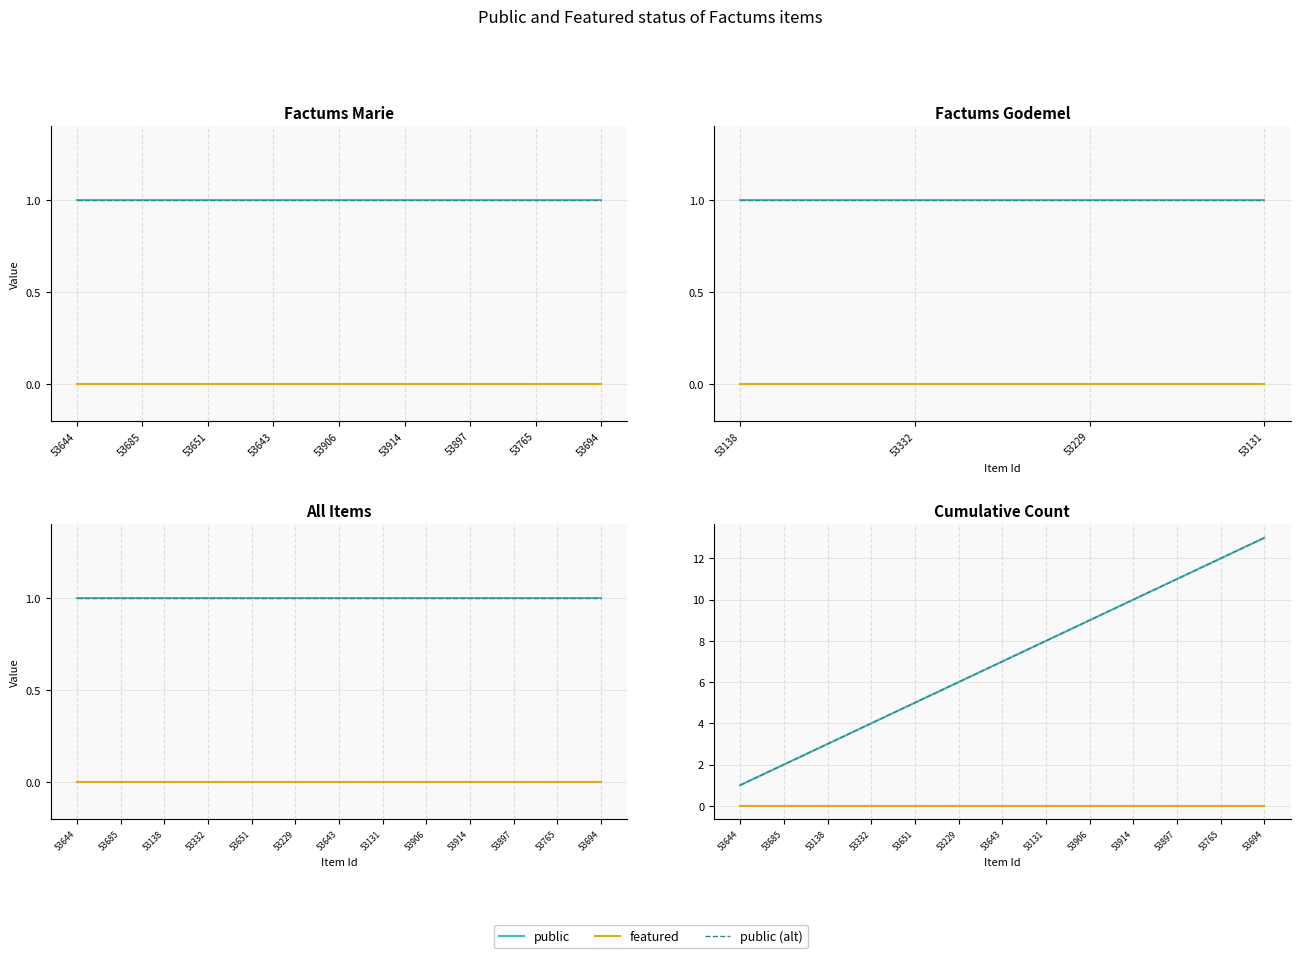

Rank the series by their maximum value, from highest to lowest.

public, public (alt), featured